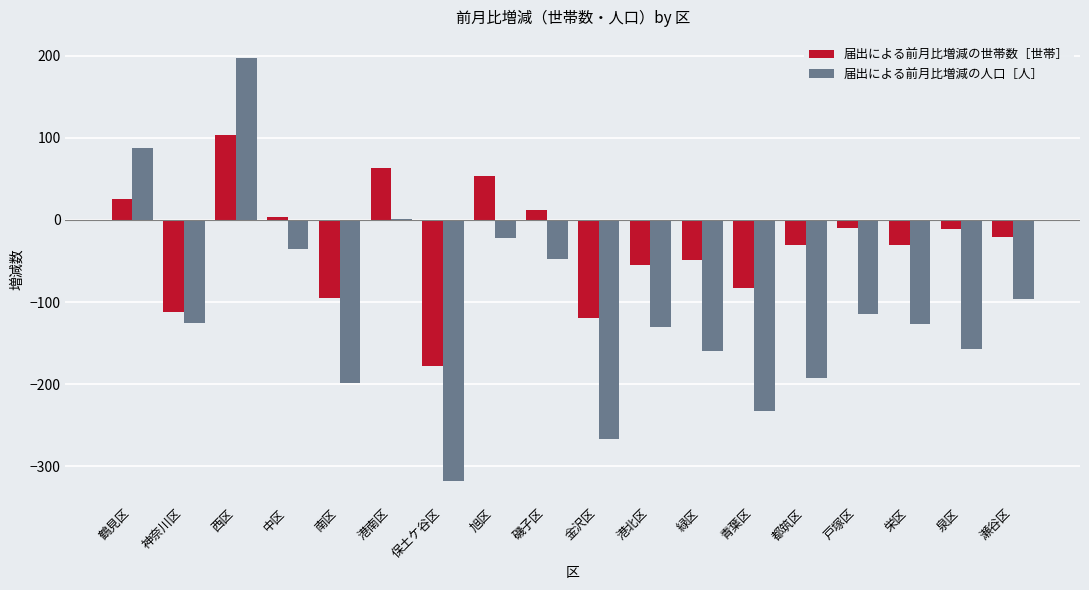

At which label is 届出による前月比増減の人口［人］ closest to -60?

磯子区